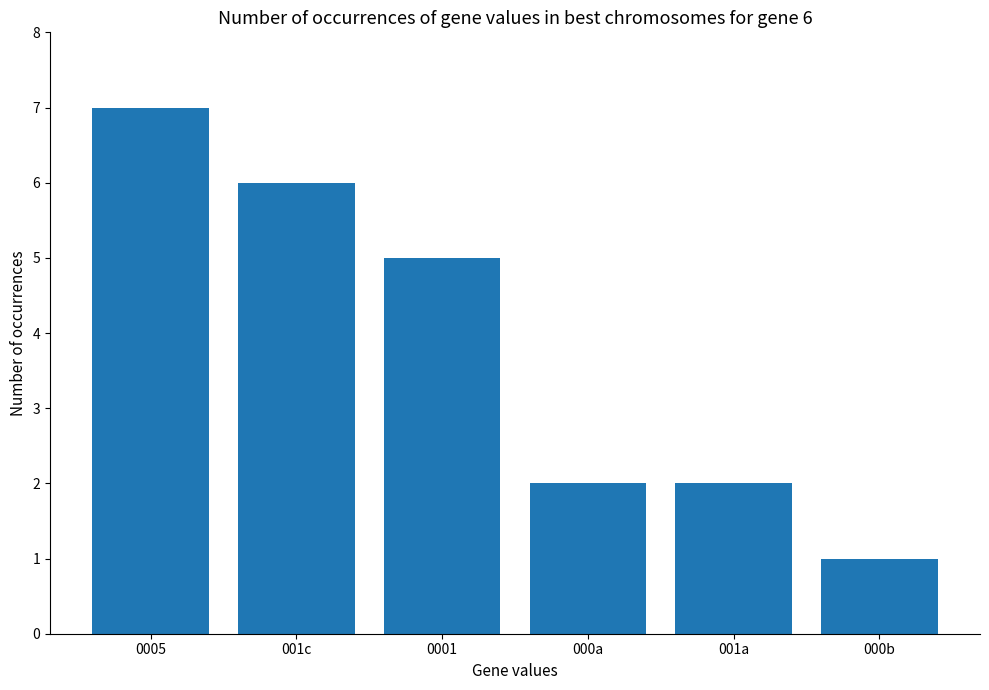

Reading right to left, transcribe all the data shown in this chart.

1	2	2	5	6	7